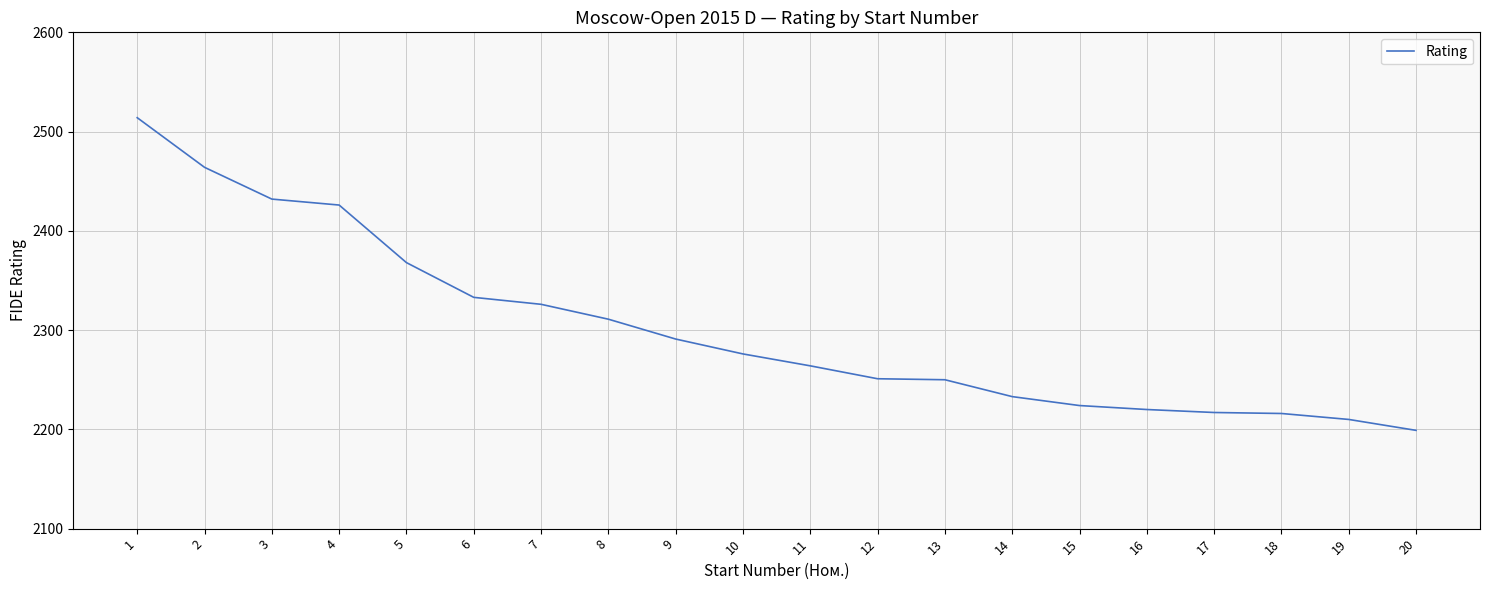

How many lines are shown in the chart?

1